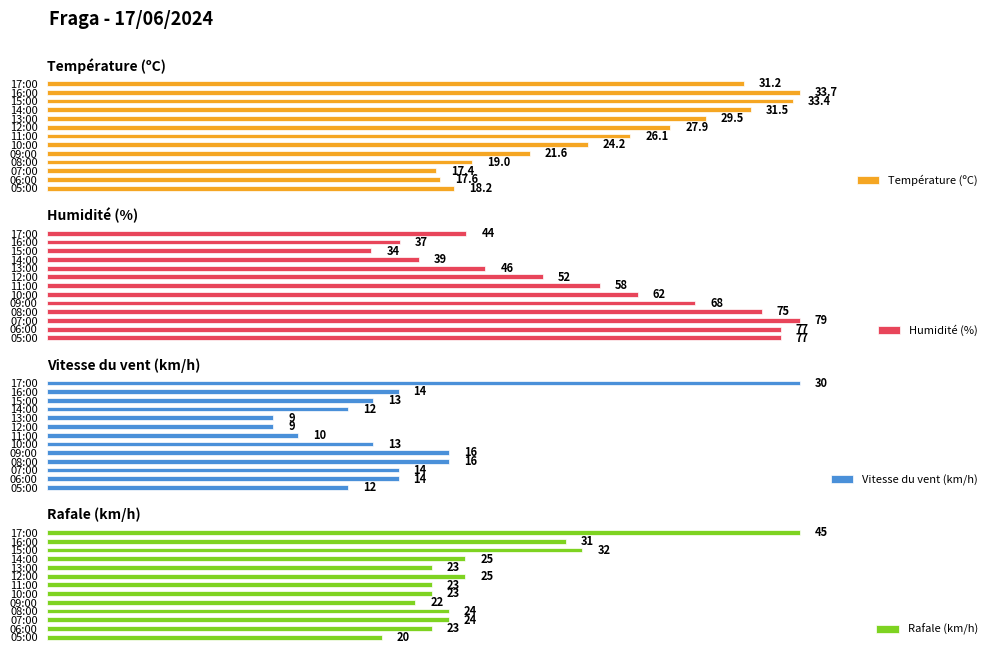

Which series has the widest spread of values?

Humidité (%)